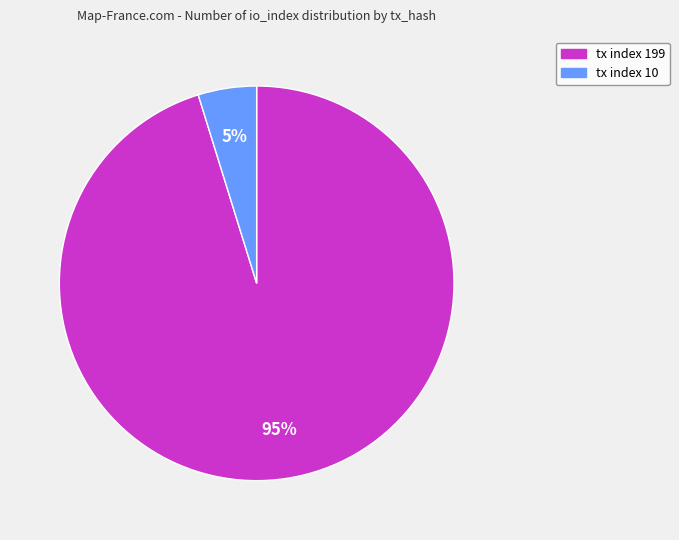

Which slice represents more than half of the pie?

tx index 199